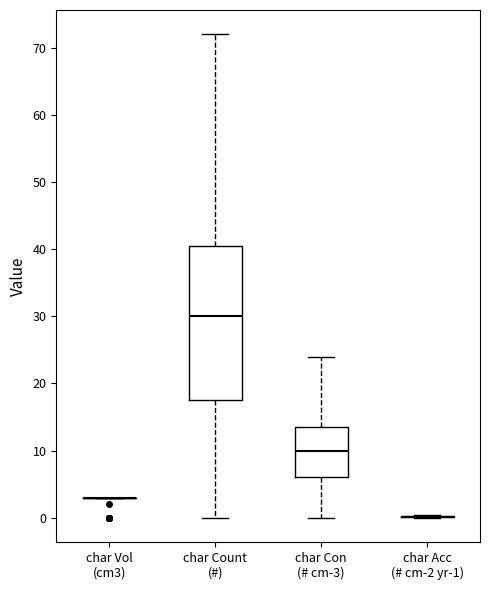

Reading left to right, read every box against the y-axis: the position of its median line, the range the box covers, and the ends of its whiskers. The values are not printed on the chart, so give them approximately, as read against the axis.

char Vol (cm3): box collapsed to a line at 3, whiskers 3 to 3
char Count (#): median 30, box 18 to 41, whiskers 0 to 72
char Con (# cm-3): median 10, box 6 to 14, whiskers 0 to 24
char Acc (# cm-2 yr-1): box collapsed to a line at 0, whiskers 0 to 0